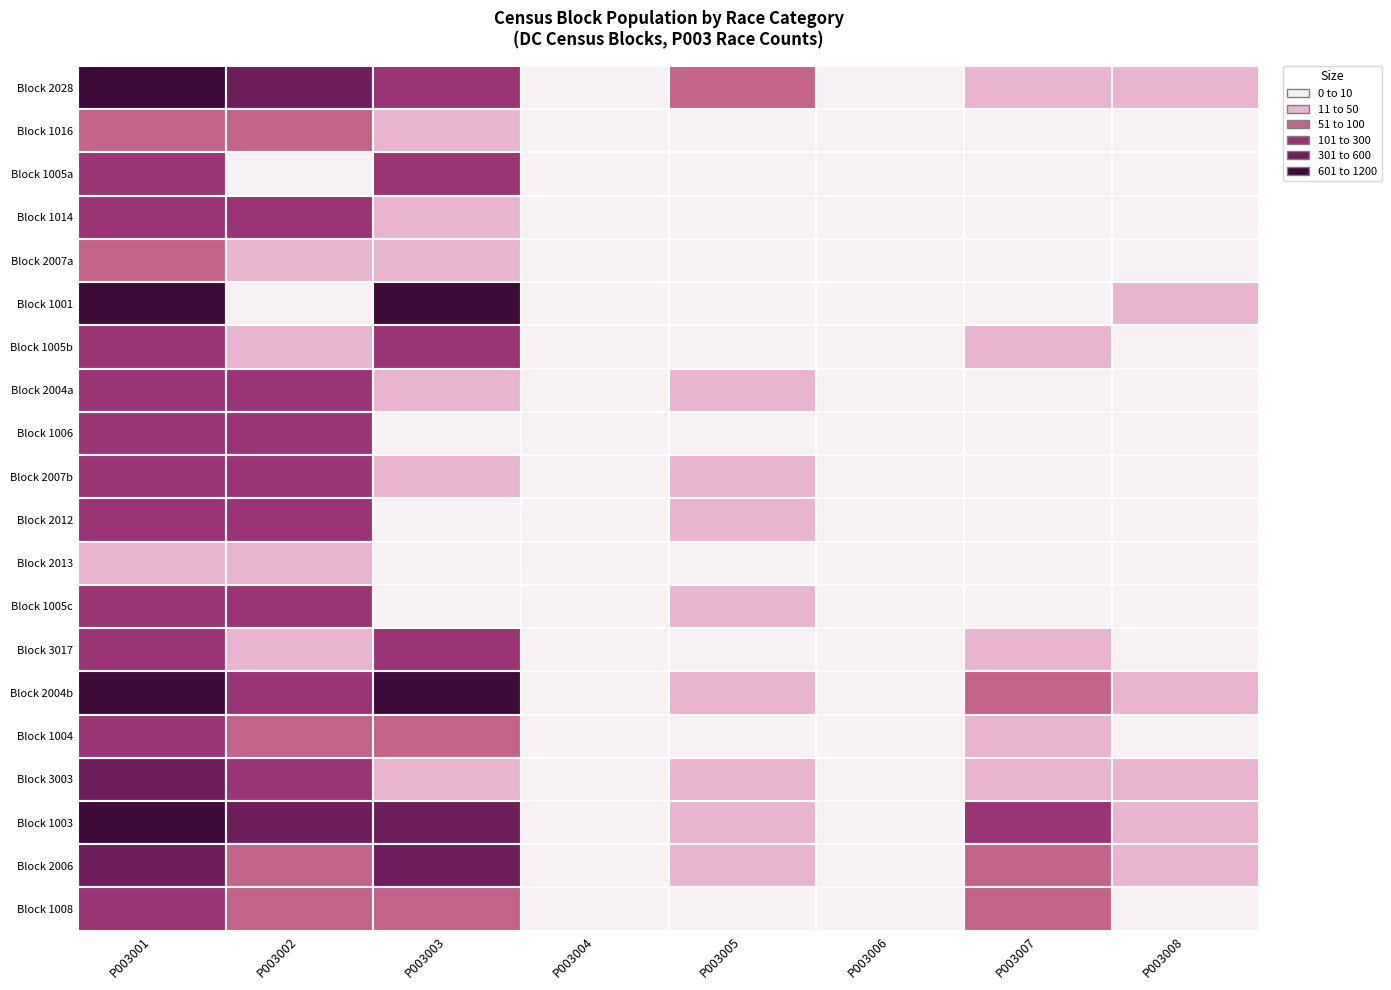

At which label is Block 2013 closest to 16?

P003002